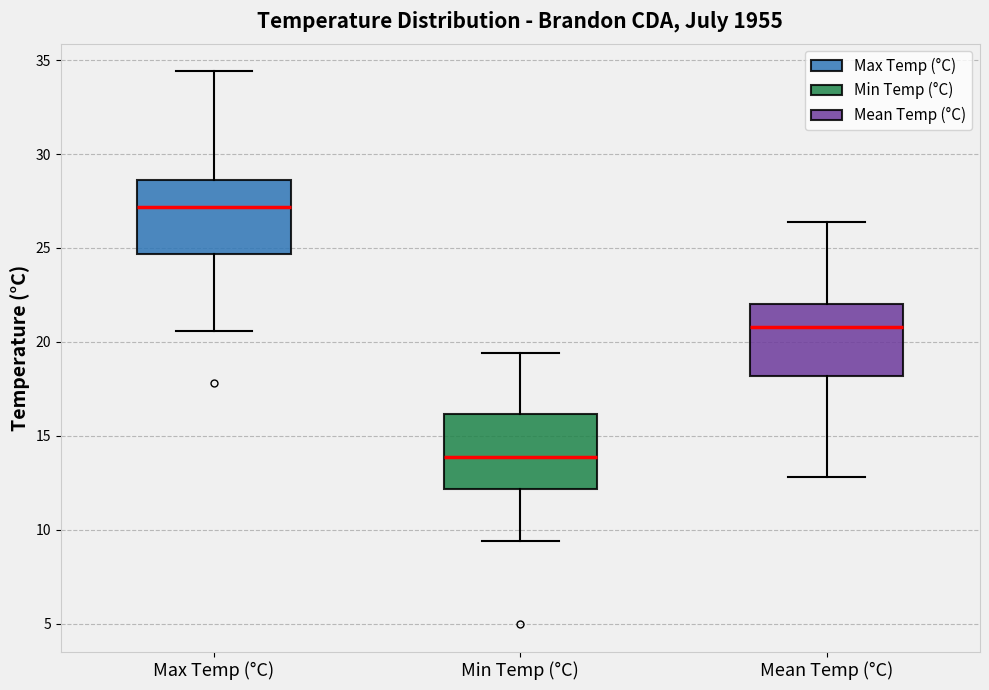

Reading left to right, read every box against the y-axis: the position of its median line, the range the box covers, and the ends of its whiskers. The values are not printed on the chart, so give them approximately, as read against the axis.

Max Temp (°C): median 27.0, box 24.5 to 28.5, whiskers 20.5 to 34.5
Min Temp (°C): median 14.0, box 12.0 to 16.0, whiskers 9.5 to 19.5
Mean Temp (°C): median 21.0, box 18.0 to 22.0, whiskers 13.0 to 26.5